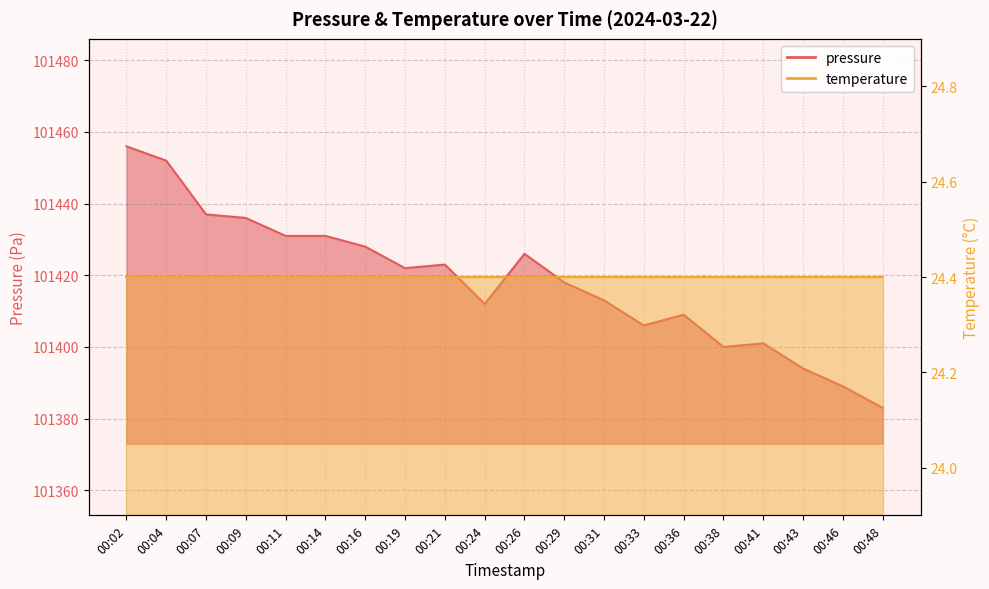

Rank the categories by value from lowest to highest.

00:48, 00:46, 00:43, 00:38, 00:41, 00:33, 00:36, 00:24, 00:31, 00:29, 00:19, 00:21, 00:26, 00:16, 00:11, 00:14, 00:09, 00:07, 00:04, 00:02